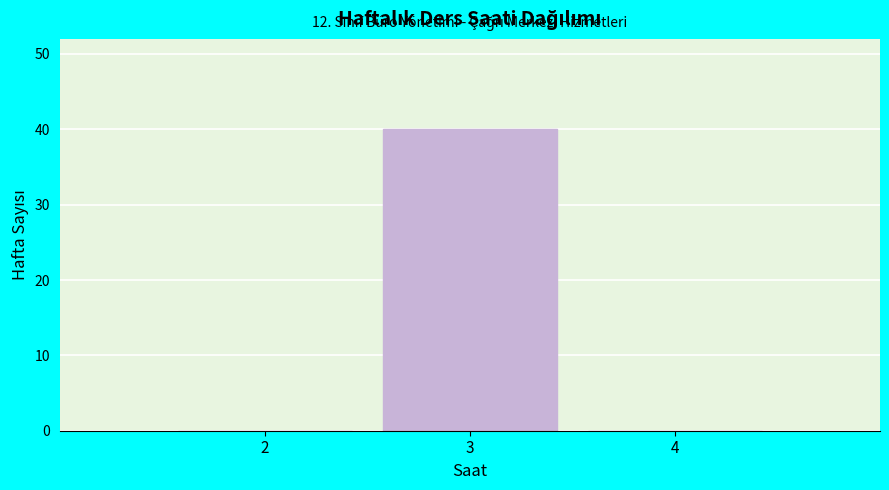

Which range on the x-axis has the tallest bar?

2.5 to 3.5